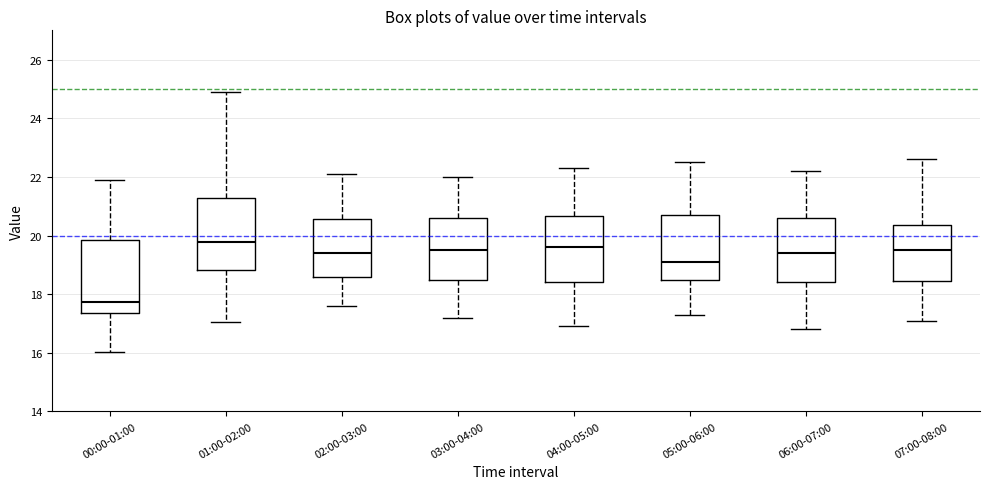

Reading left to right, transcribe this box plot: for each box, give where its median line is, the range the box spans, and where its two whiskers end, as read against the y-axis. The values are not printed on the chart, so give them approximately, as read against the axis.

00:00-01:00: median 17.8, box 17.4 to 19.8, whiskers 16.0 to 21.8
01:00-02:00: median 19.8, box 18.8 to 21.2, whiskers 17.0 to 25.0
02:00-03:00: median 19.4, box 18.6 to 20.6, whiskers 17.6 to 22.2
03:00-04:00: median 19.6, box 18.6 to 20.6, whiskers 17.2 to 22.0
04:00-05:00: median 19.6, box 18.4 to 20.6, whiskers 17.0 to 22.4
05:00-06:00: median 19.2, box 18.6 to 20.8, whiskers 17.4 to 22.6
06:00-07:00: median 19.4, box 18.4 to 20.6, whiskers 16.8 to 22.2
07:00-08:00: median 19.6, box 18.4 to 20.4, whiskers 17.2 to 22.6